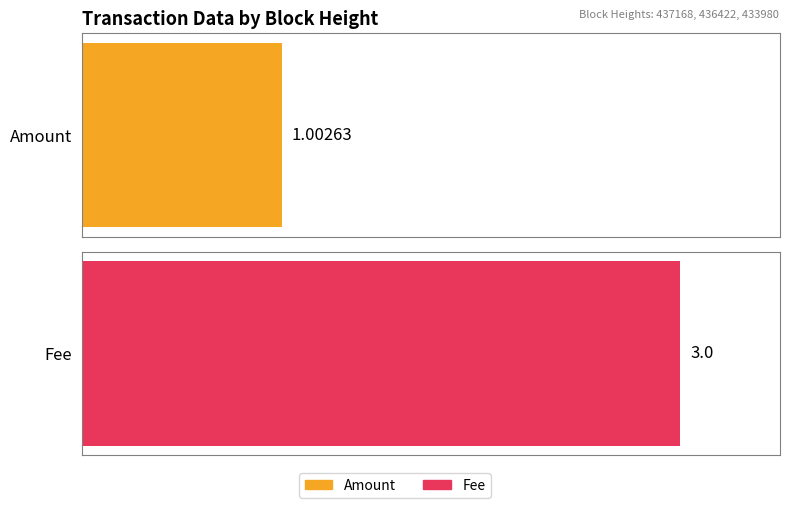

Which series changed the most between 437168 and 436422?

Amount